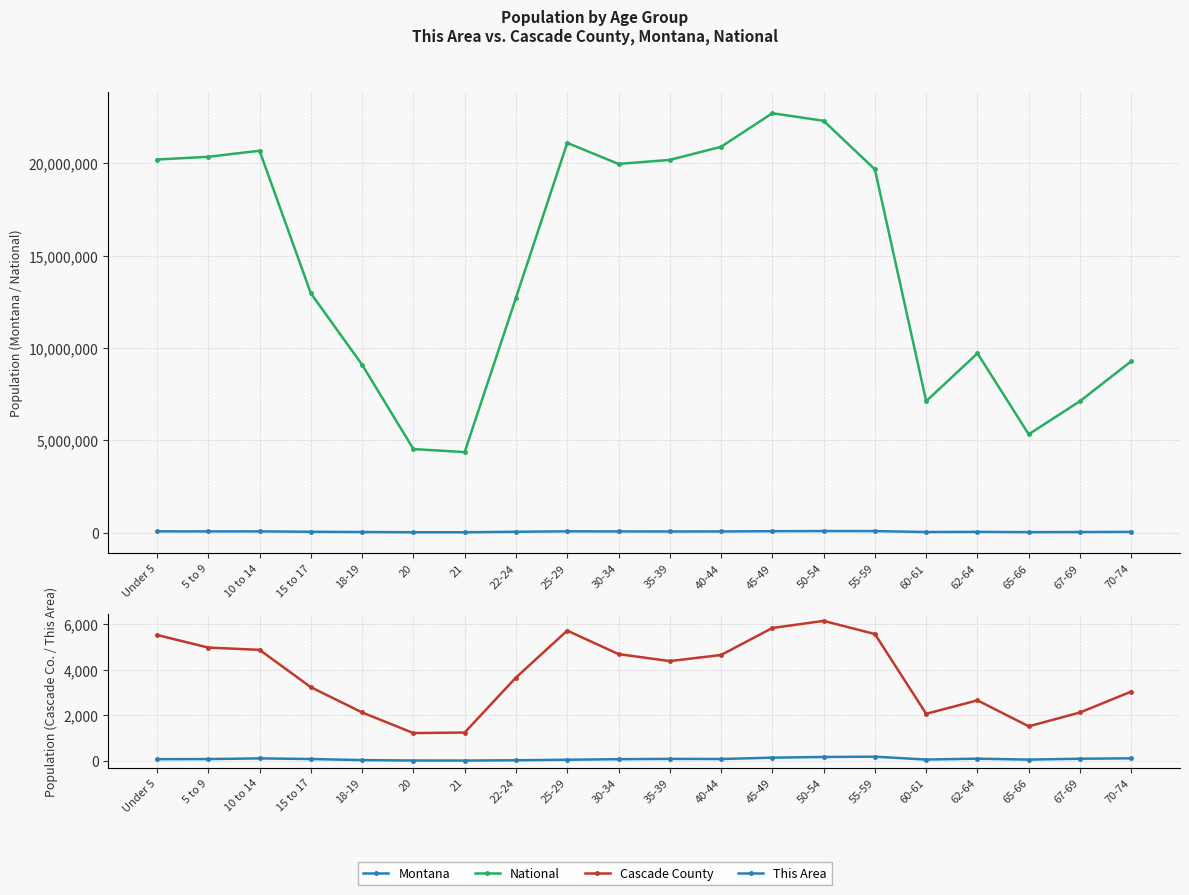

Reading right to left, transcribe all the data shown in this chart.

Montana: 70-74=34186	67-69=26745	65-66=19811	62-64=35848	60-61=27095	55-59=75915	50-54=78811	45-49=71021	40-44=57370	35-39=55575	30-34=58741	25-29=64123	22-24=39832	21=13517	20=13789	18-19=27473	15 to 17=39251	10 to 14=61124	5 to 9=60765	Under 5=62423
National: 70-74=9278166	67-69=7115361	65-66=5319902	62-64=9704197	60-61=7113727	55-59=19664805	50-54=22298125	45-49=22708591	40-44=20890964	35-39=20179642	30-34=19962099	25-29=21101849	22-24=12712576	21=4354294	20=4519129	18-19=9086089	15 to 17=12954254	10 to 14=20677194	5 to 9=20348657	Under 5=20201362
Cascade County: 70-74=3045	67-69=2126	65-66=1517	62-64=2659	60-61=2068	55-59=5575	50-54=6153	45-49=5841	40-44=4654	35-39=4385	30-34=4692	25-29=5726	22-24=3662	21=1244	20=1220	18-19=2128	15 to 17=3237	10 to 14=4880	5 to 9=4979	Under 5=5534
This Area: 70-74=110	67-69=92	65-66=53	62-64=94	60-61=56	55-59=181	50-54=169	45-49=139	40-44=80	35-39=85	30-34=72	25-29=47	22-24=25	21=11	20=14	18-19=32	15 to 17=79	10 to 14=107	5 to 9=77	Under 5=71